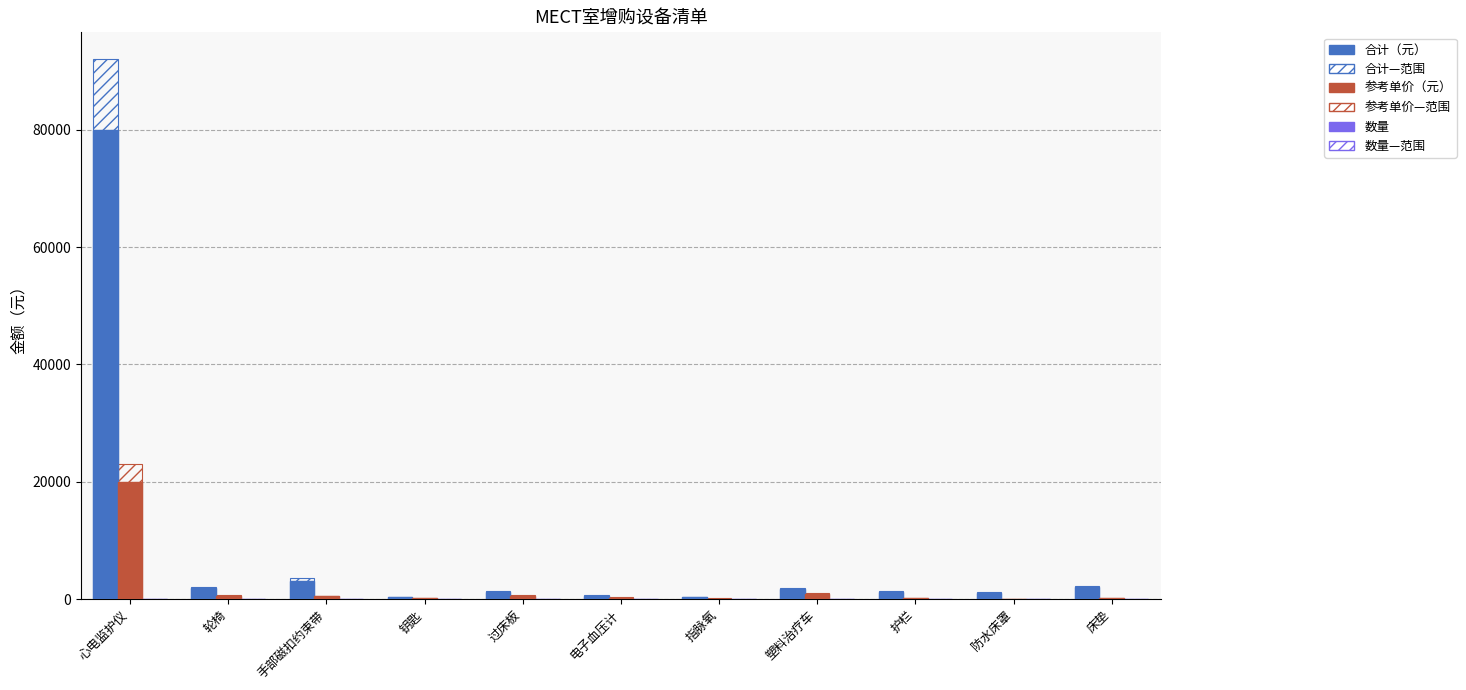

What is the difference between the highest and lowest values at 护栏?

1464.0